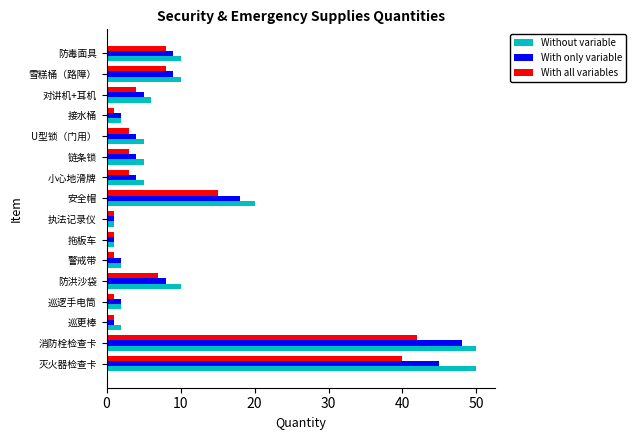

At how many categories does at least one series exceed 16?

3